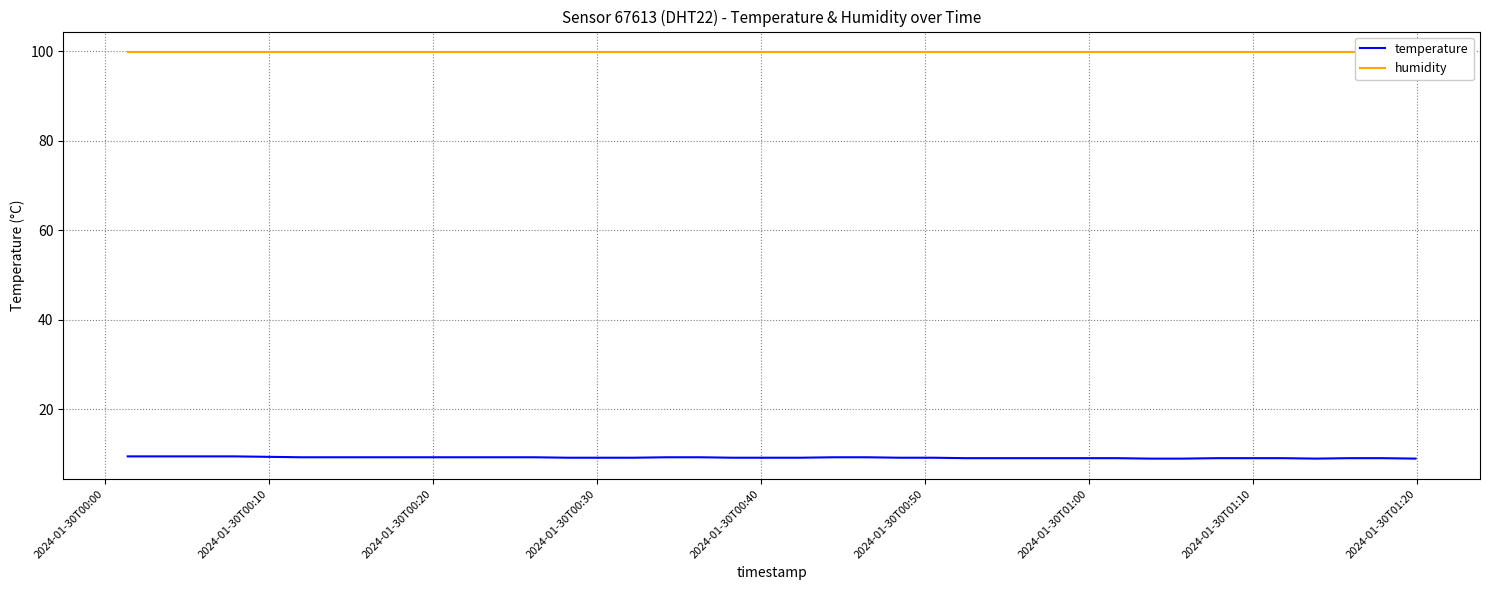

True or false: humidity and temperature cross at least once.

False